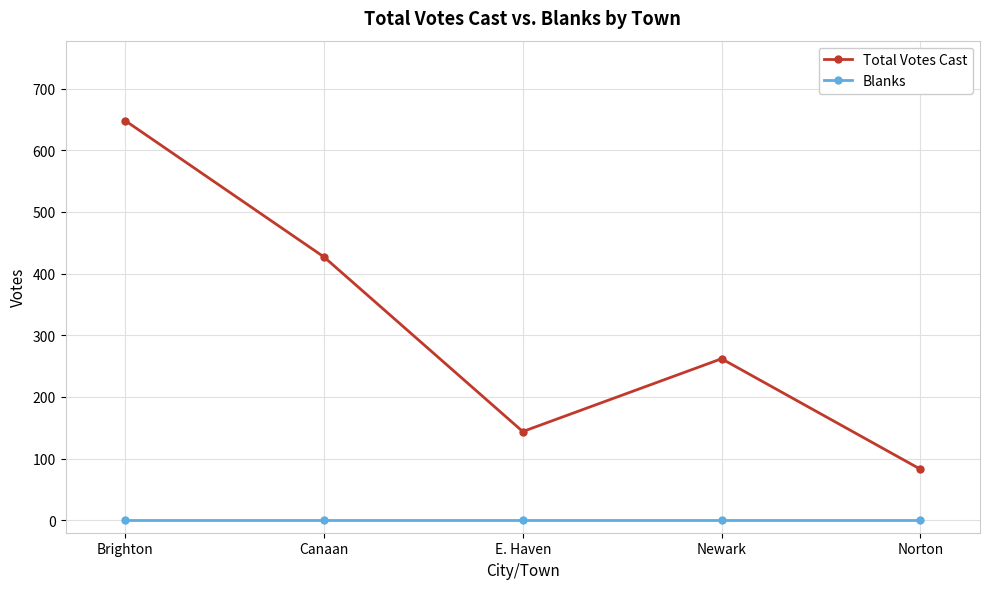

Where is the first local minimum for Total Votes Cast?

E. Haven